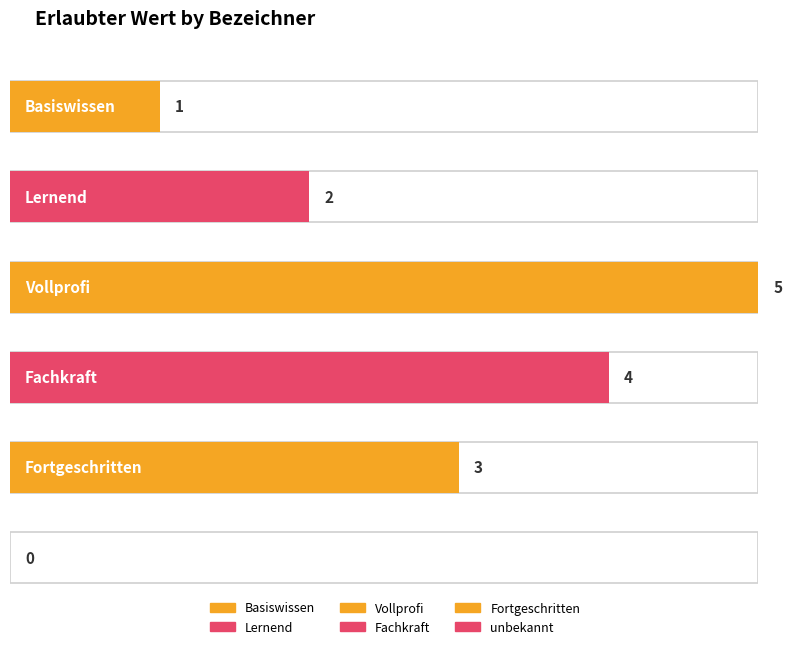

Reading left to right, extract all data points from this chart.

Basiswissen=1	Lernend=2	Vollprofi=5	Fachkraft=4	Fortgeschritten=3	unbekannt=0